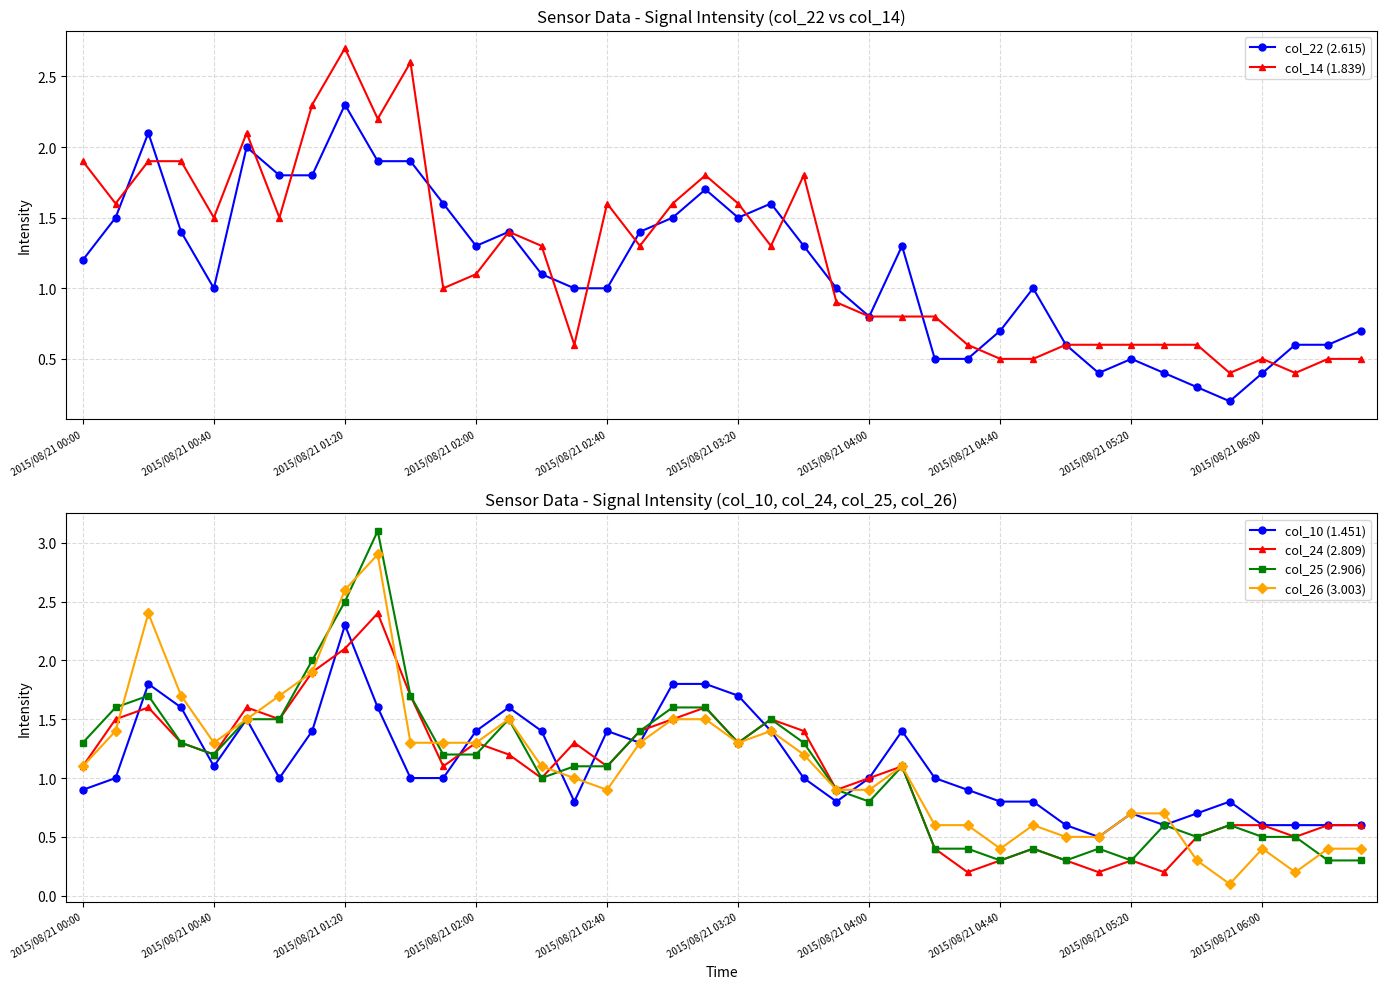

What are all the series names shown in the legend?

col_22 (2.615), col_14 (1.839), col_10 (1.451), col_24 (2.809), col_25 (2.906), col_26 (3.003)